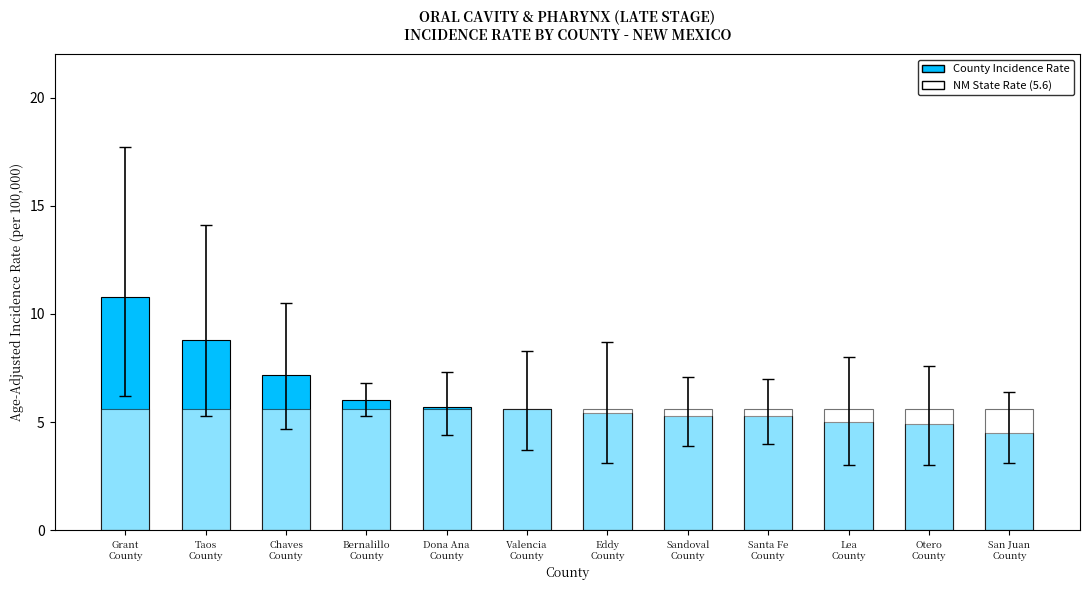

How many distinct data groups are displayed?

2